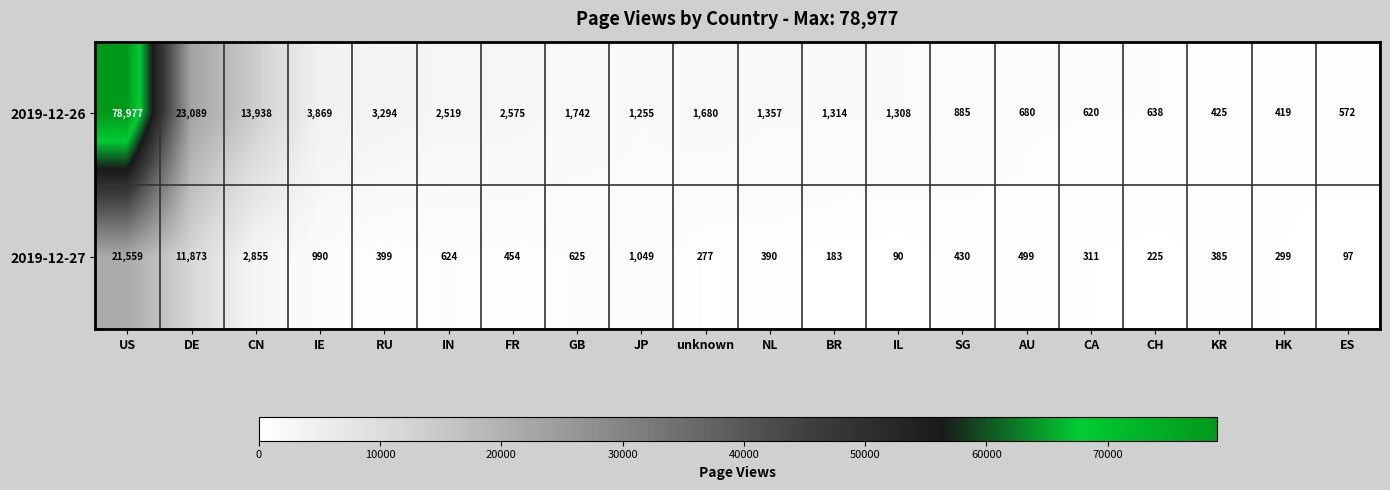

Is it true that 2019-12-26 equals 141557 at US?

False